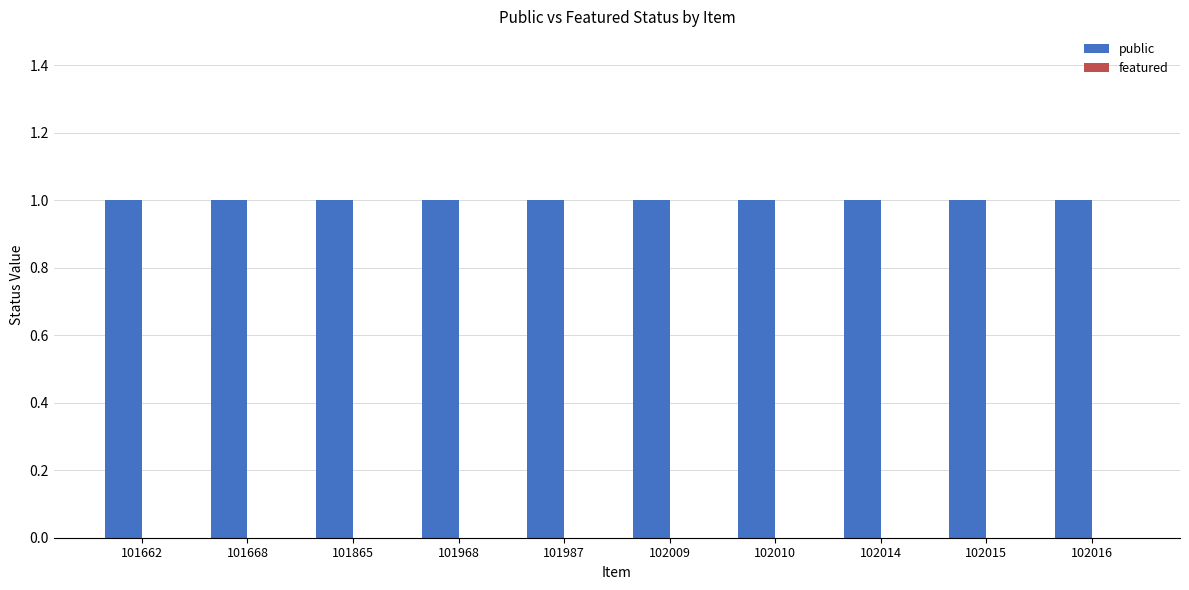

Rank the series at 102014 from highest to lowest value.

public, featured